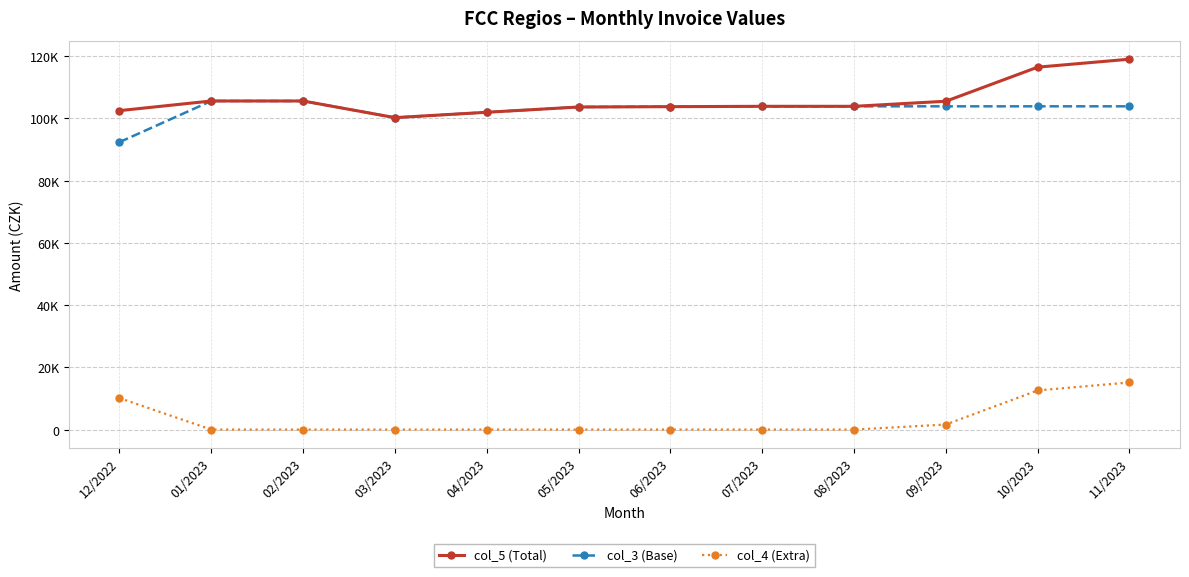

True or false: col_3 (Base) and col_4 (Extra) intersect in this chart.

False